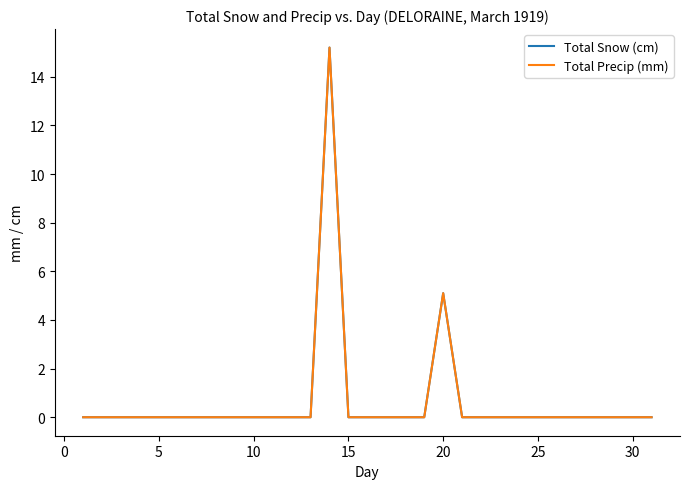

True or false: Total Precip (mm) has more than 1 points higher than both neighbors.

True